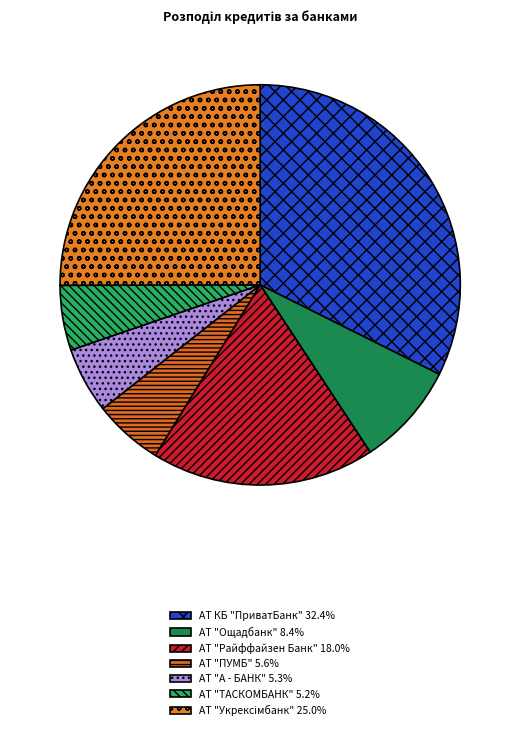

What percentage is the АТ "ПУМБ" slice, to the nearest percent?

6%